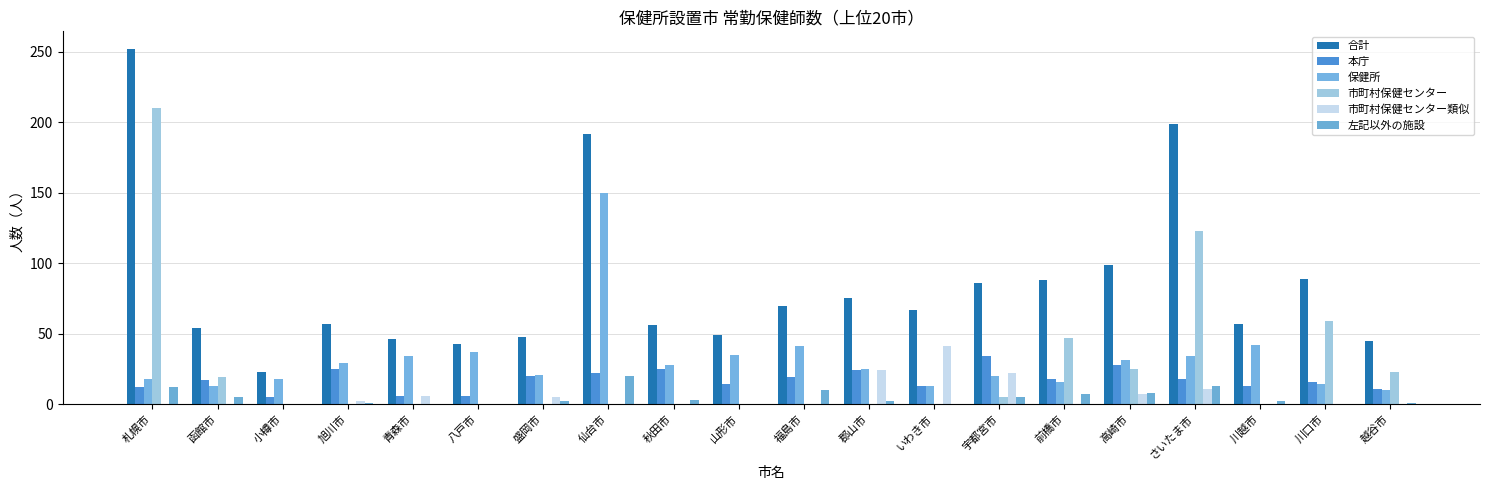

Reading right to left, extract all data points from this chart.

合計: 45	89	57	199	99	88	86	67	75	70	49	56	192	48	43	46	57	23	54	252
本庁: 11	16	13	18	28	18	34	13	24	19	14	25	22	20	6	6	25	5	17	12
保健所: 10	14	42	34	31	16	20	13	25	41	35	28	150	21	37	34	29	18	13	18
市町村保健センター: 23	59	0	123	25	47	5	0	0	0	0	0	0	0	0	0	0	0	19	210
市町村保健センター類似: 0	0	0	11	7	0	22	41	24	0	0	0	0	5	0	6	2	0	0	0
左記以外の施設: 1	0	2	13	8	7	5	0	2	10	0	3	20	2	0	0	1	0	5	12